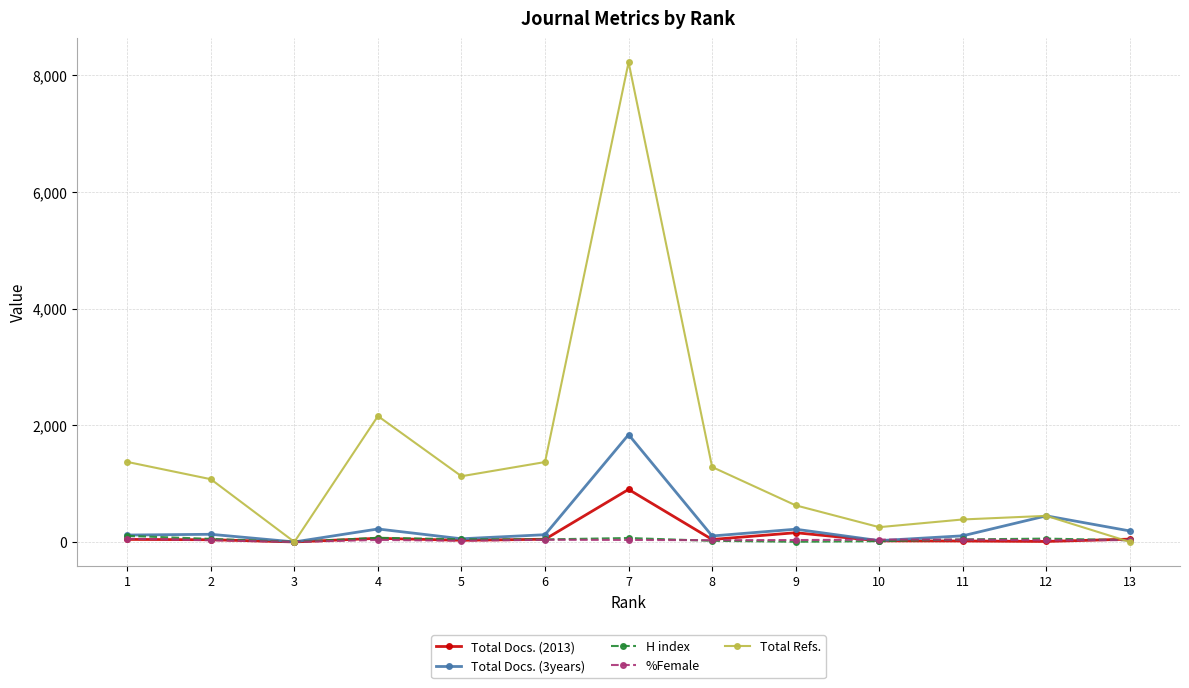

In Total Refs., how many points are lower than both neighbors (excluding endpoints)?

3